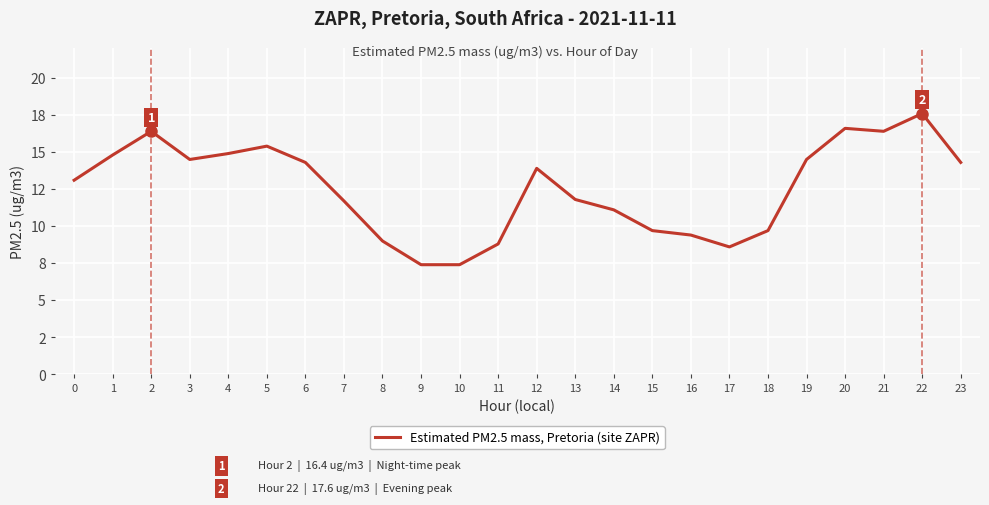

Reading left to right, what are all the values shown in this chart?

13.1	14.8	16.4	14.5	14.9	15.4	14.3	11.7	9.0	7.4	7.4	8.8	13.9	11.8	11.1	9.7	9.4	8.6	9.7	14.5	16.6	16.4	17.6	14.3